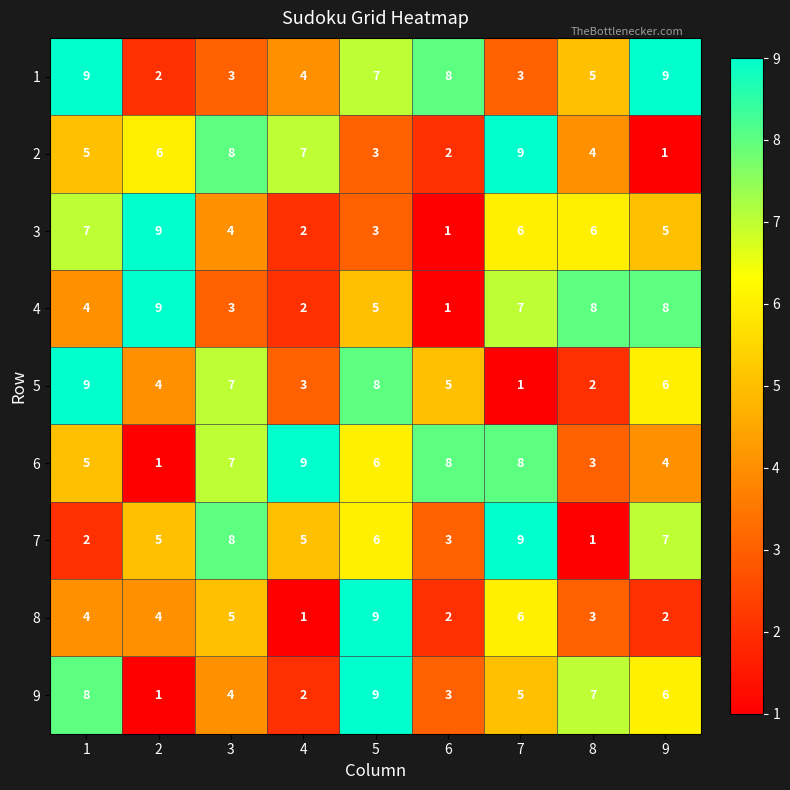

At how many categories does at least one series exceed 4?

9